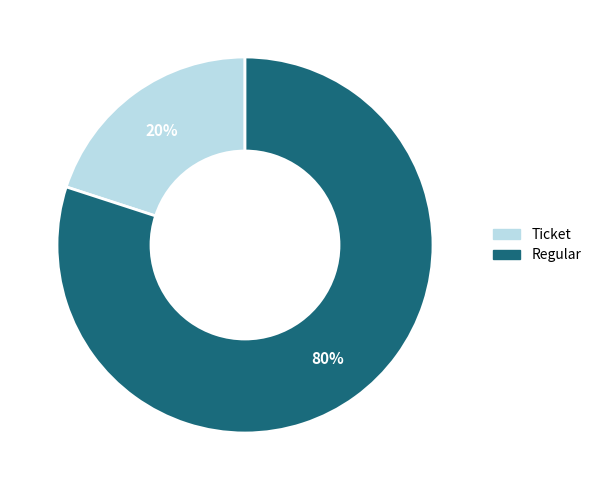

To the nearest percent, what is the combined percentage of Ticket and Regular?

100%